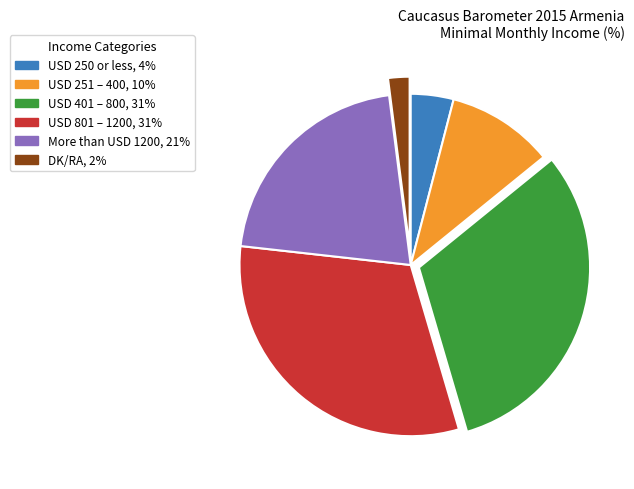

The USD 401 – 800 slice represents 21% of the pie. True or false?

False